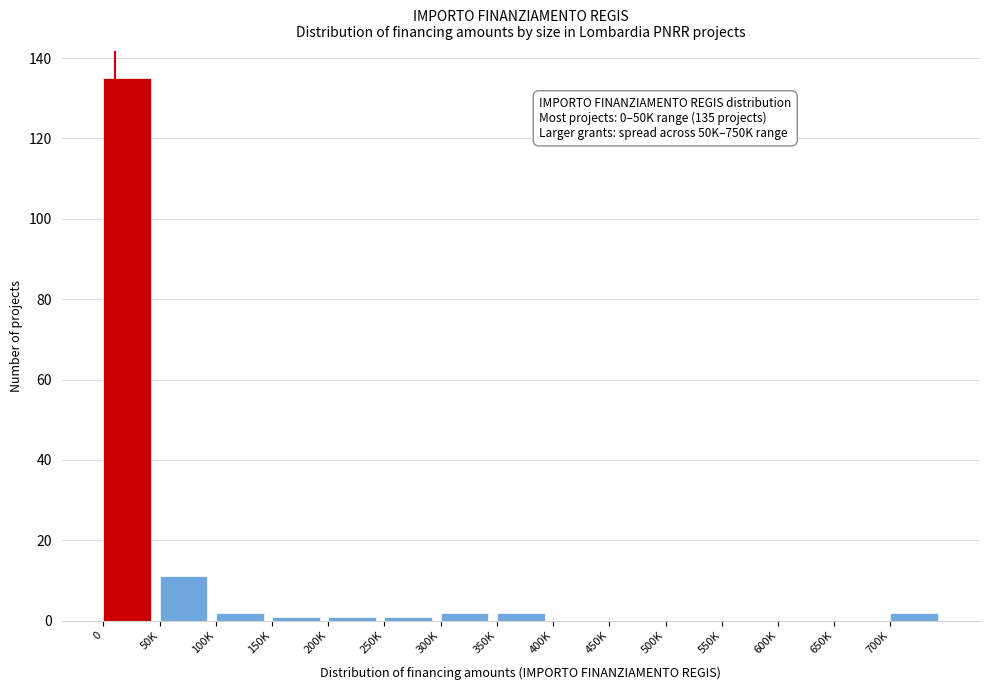

Reading left to right, transcribe all the data shown in this chart.

0=135	50K=11	100K=2	150K=1	200K=1	250K=1	300K=2	350K=2	400K=0	450K=0	500K=0	550K=0	600K=0	650K=0	700K=2